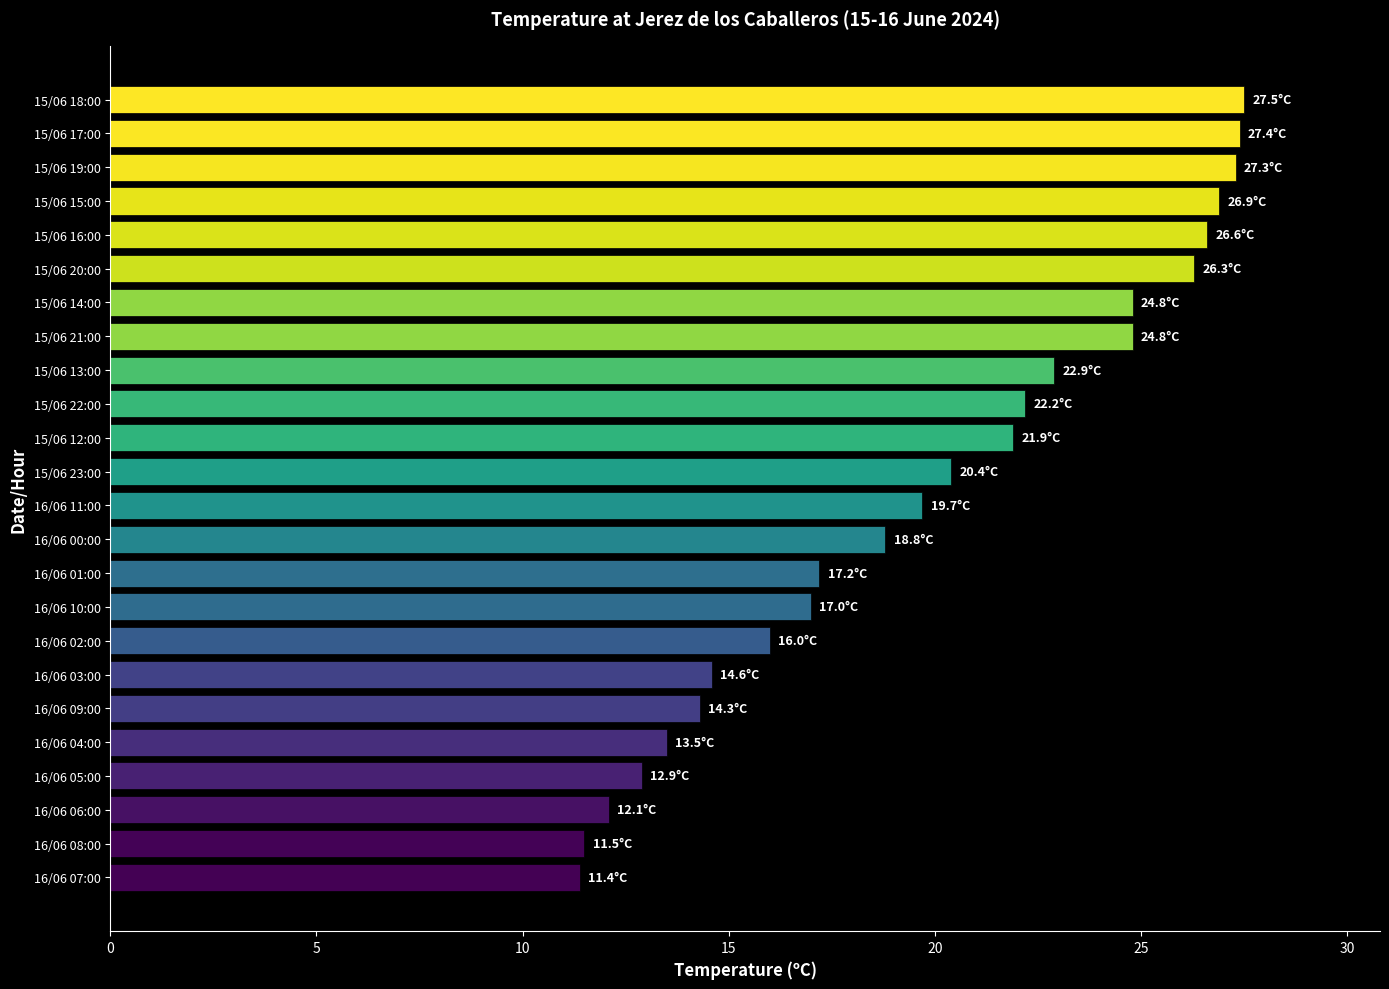

Count the number of values greater than 20.

12